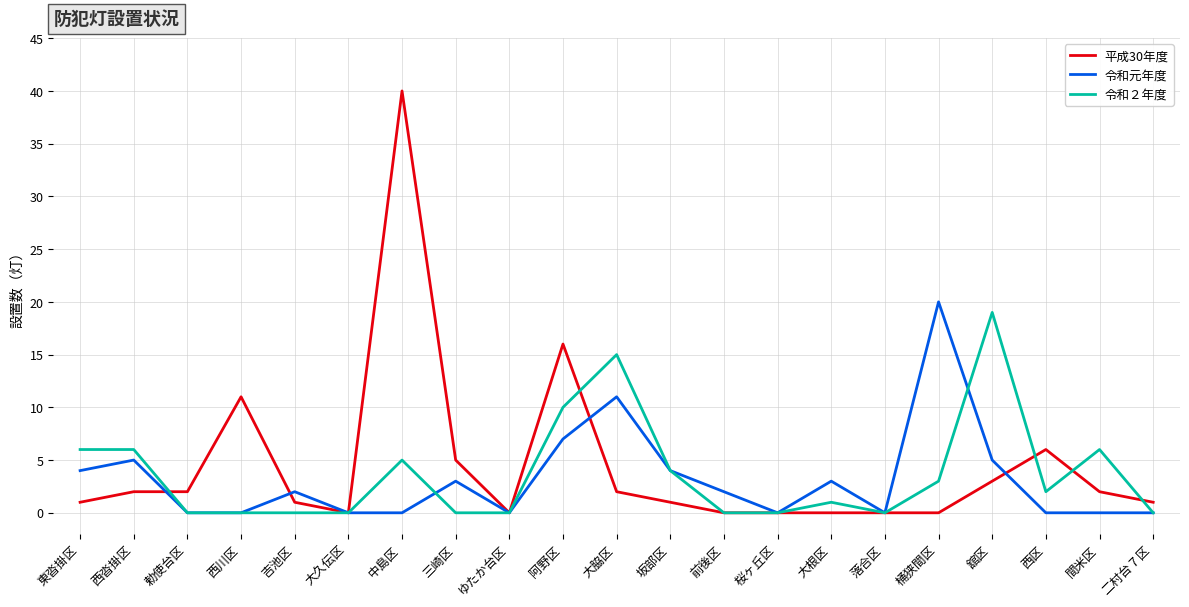

After their last crossing, which series has the higher values: 令和２年度 or 平成30年度?

平成30年度